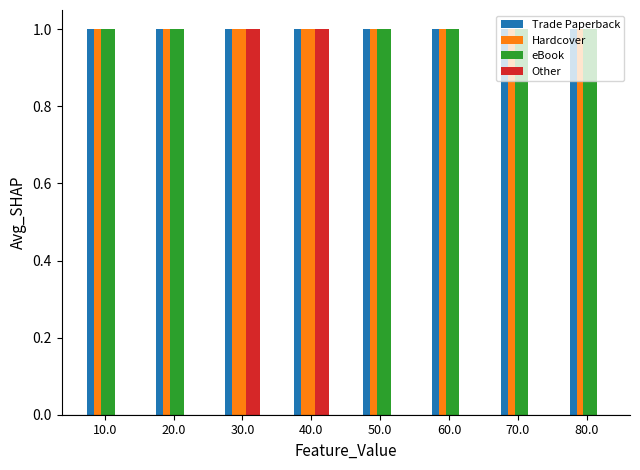

How many groups of bars are there?

8